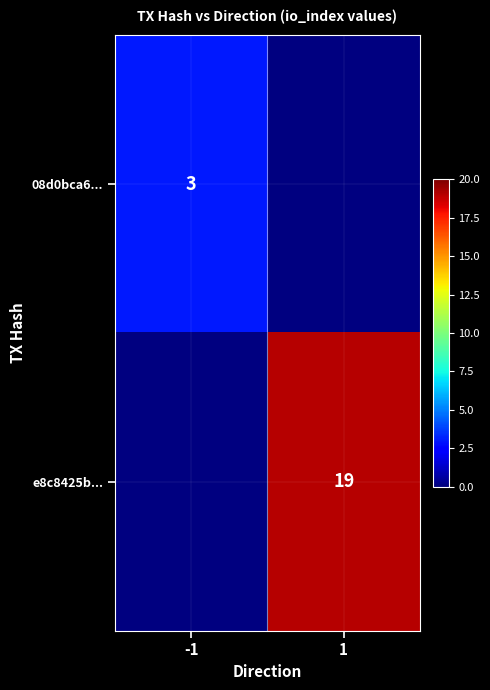

The value of e8c8425b... at 1 is 32. True or false?

False